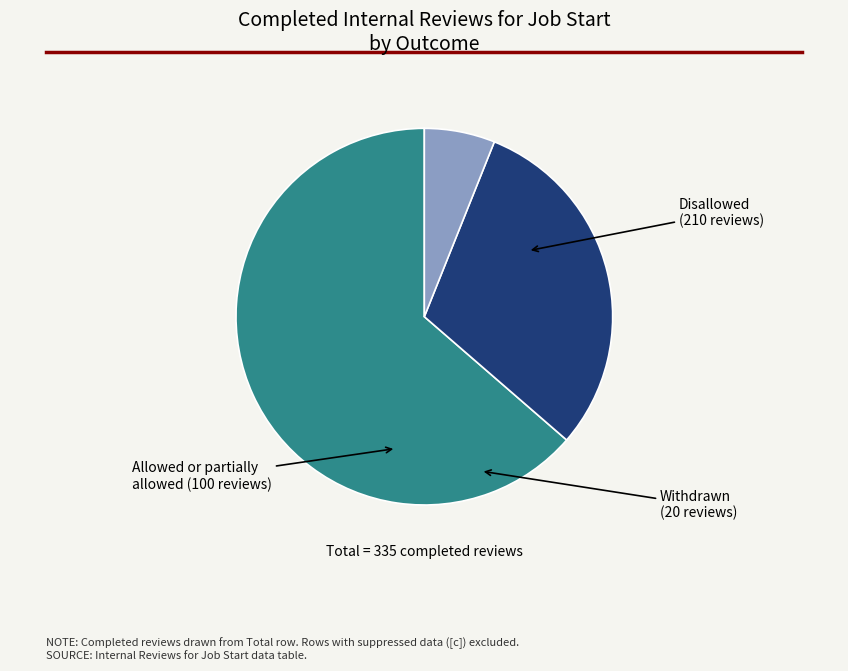

Is it true that Withdrawn is 6% of the pie?

True